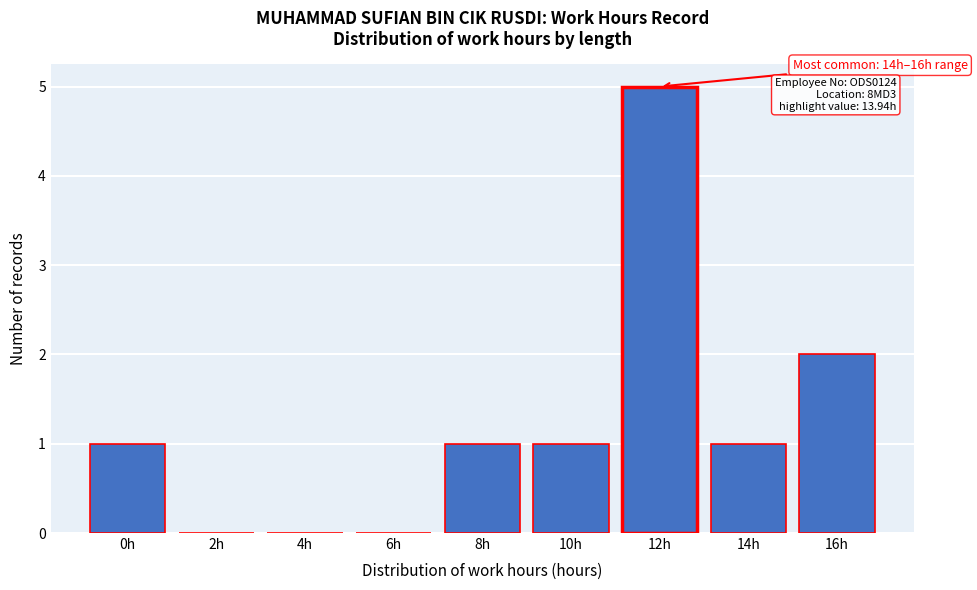

Reading right to left, list all the values displayed in this chart.

16h=2	14h=1	12h=5	10h=1	8h=1	6h=0	4h=0	2h=0	0h=1